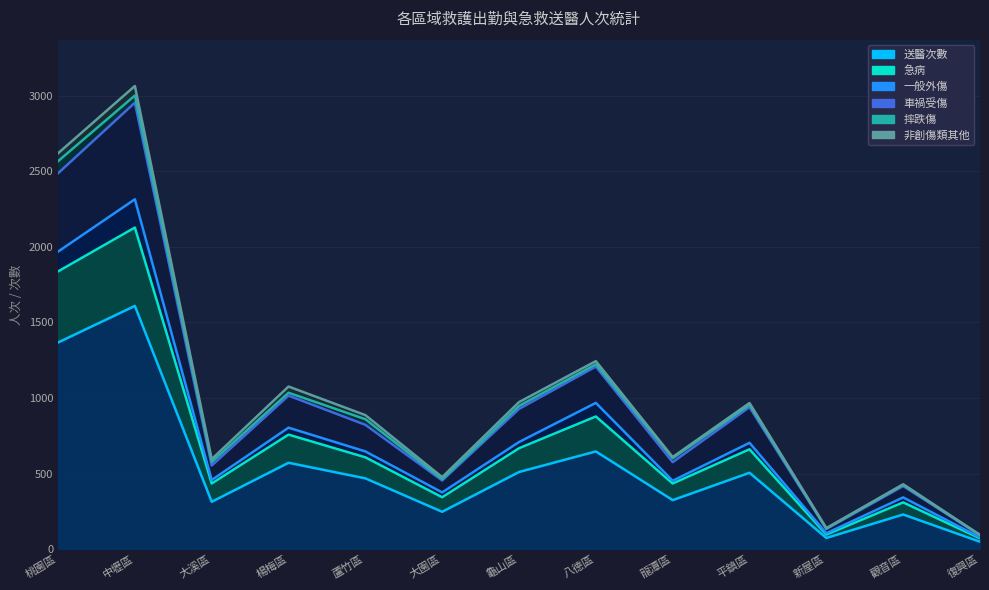

At 蘆竹區, list the series in order from largest to smallest.

非創傷類其他, 摔跌傷, 車禍受傷, 一般外傷, 急病, 送醫次數